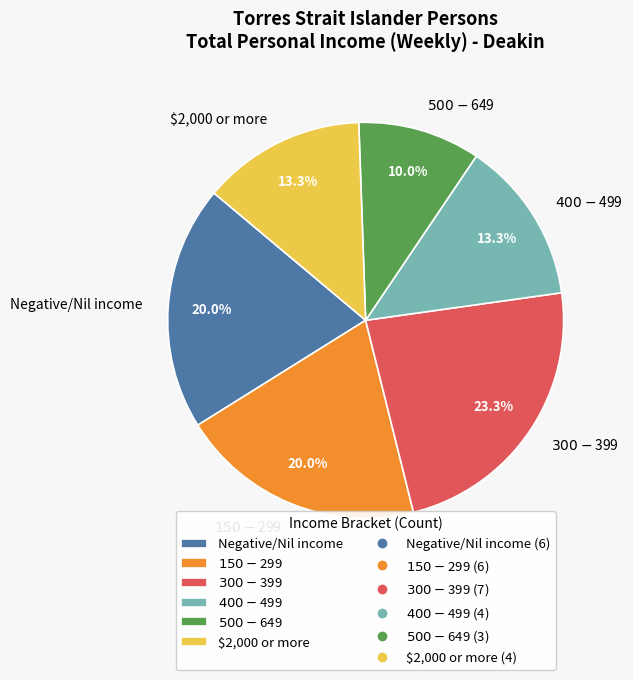

How much of the chart is everything except $400-$499?

86.7%